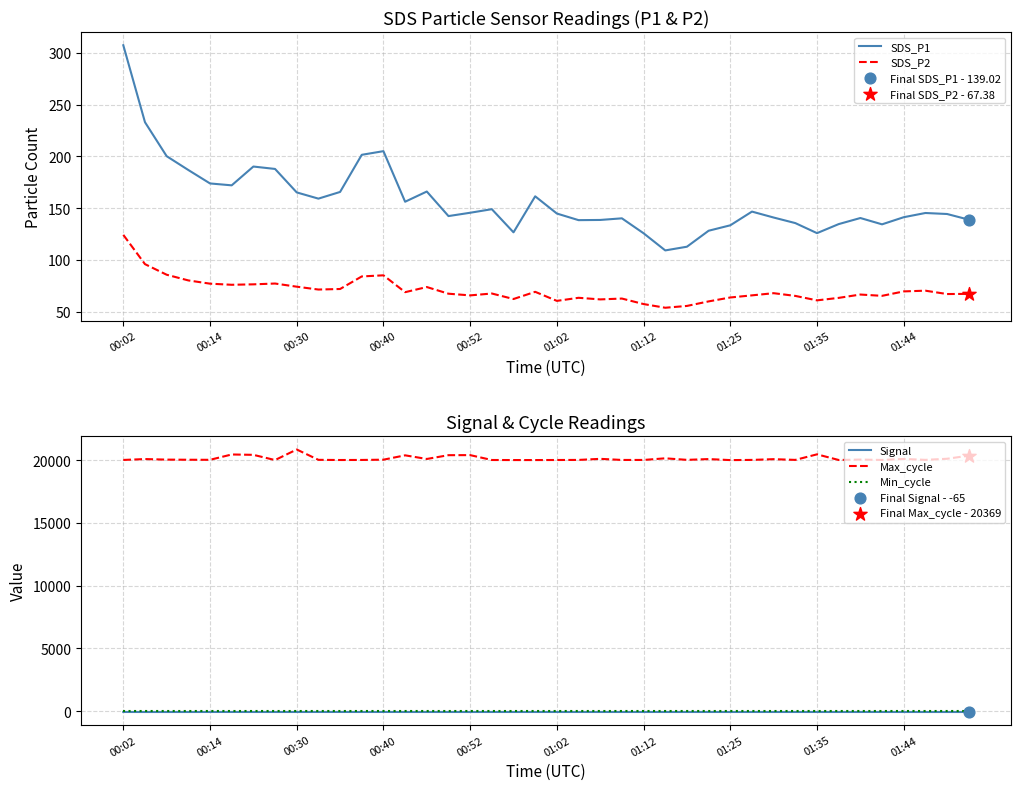

True or false: Signal and Max_cycle intersect in this chart.

False